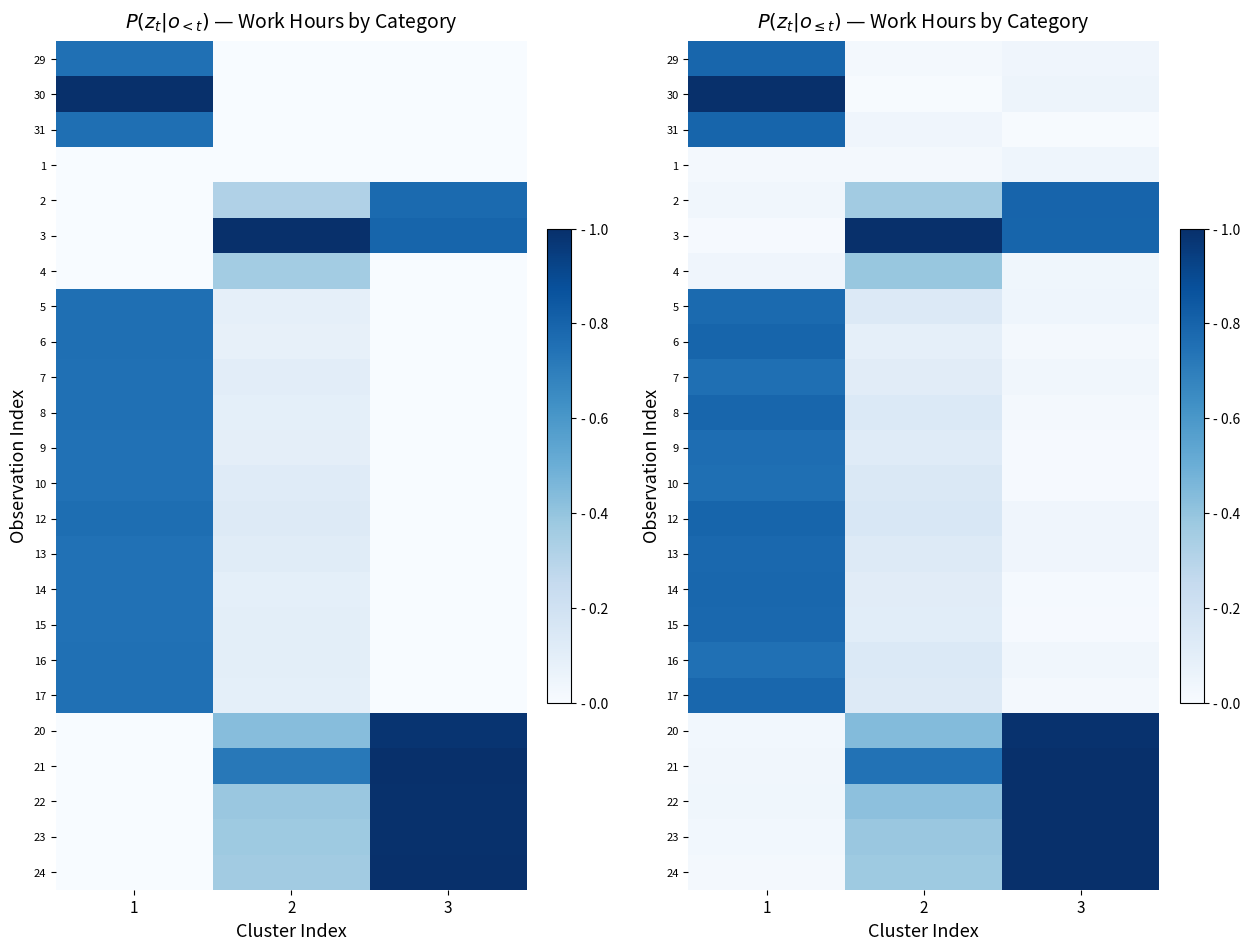

Is the value of 22 at 3 greater than the value of 13 at 3?

Yes